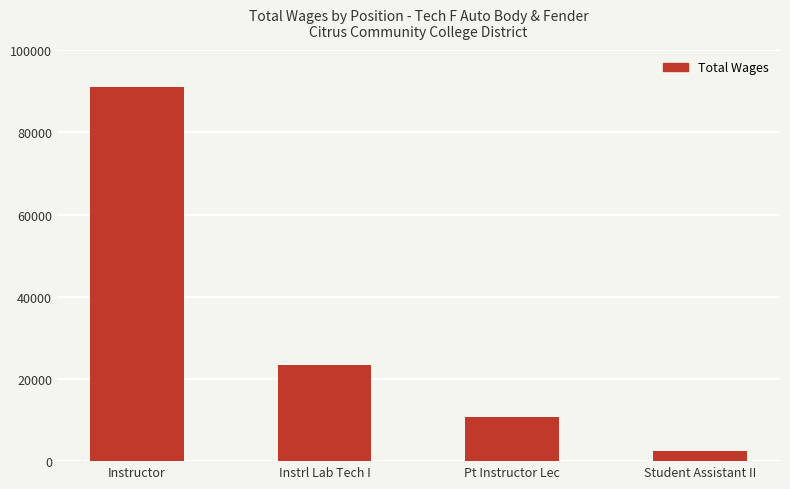

What is the change in value from Instructor to Instrl Lab Tech I?

-67678